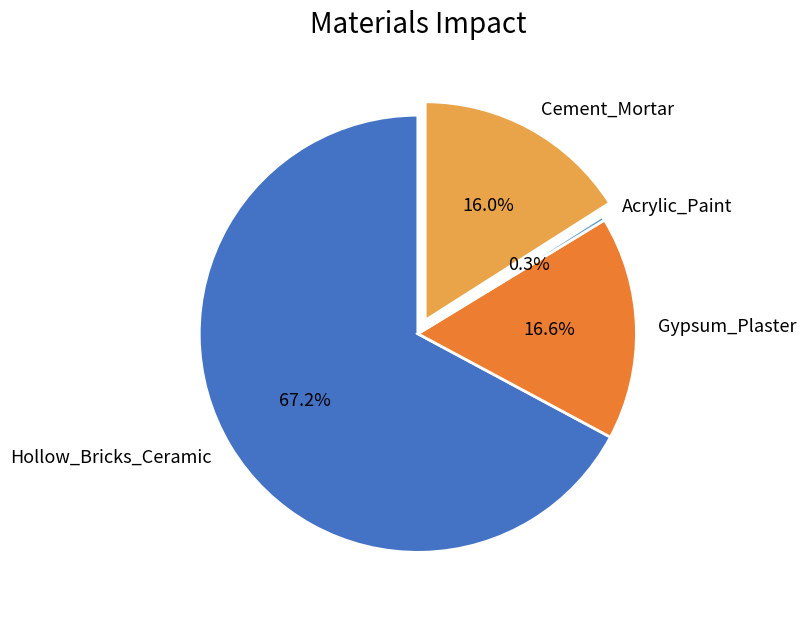

To the nearest percent, what portion does Gypsum_Plaster represent?

17%